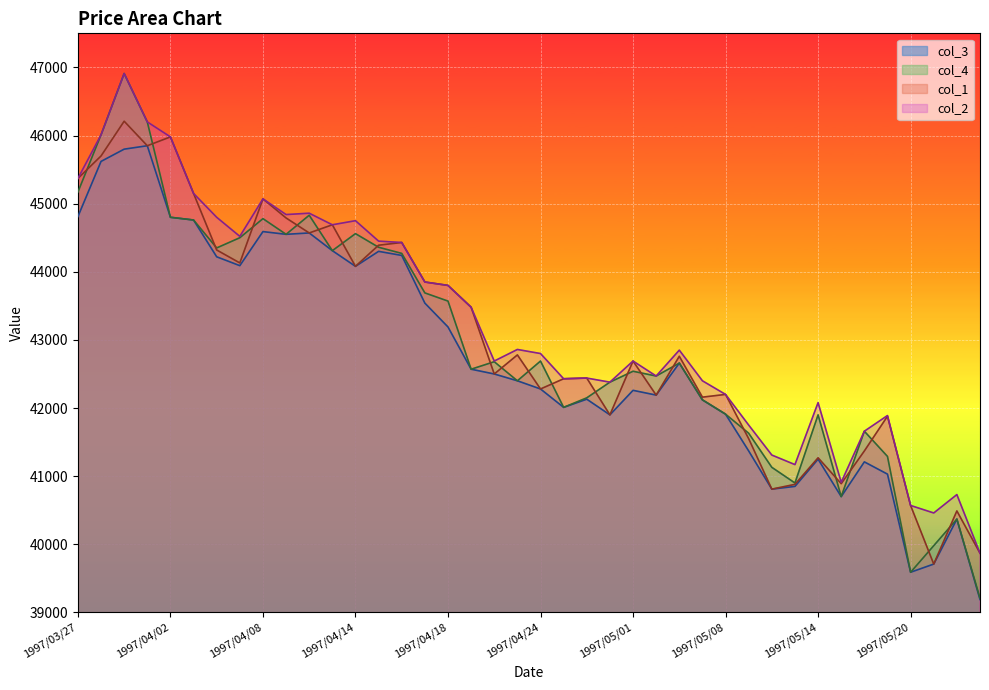

The value of col_1 at 1997/03/27 is 45370. True or false?

True